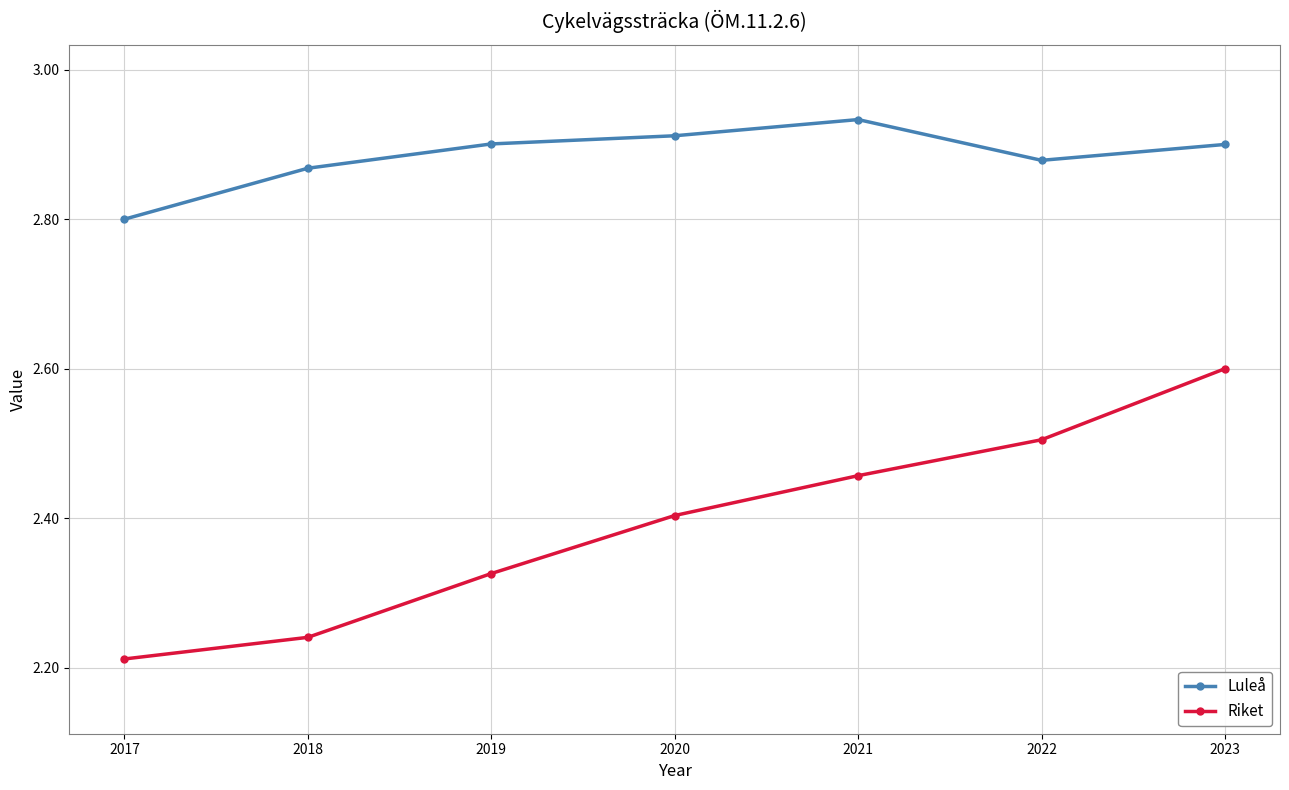

What is the sum of all Luleå values?

20.2